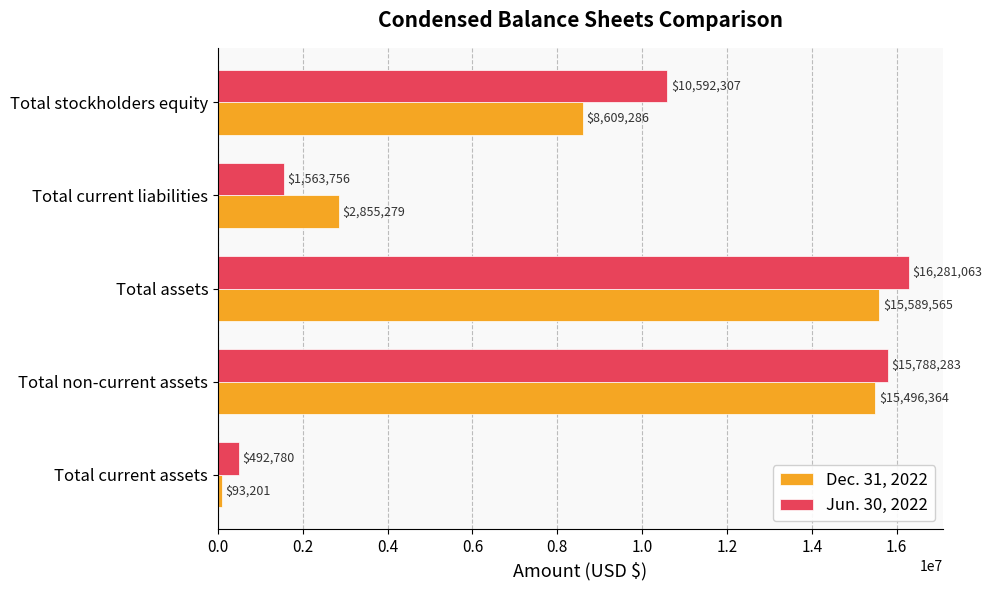

The value of Jun. 30, 2022 at Total assets is 16281063. True or false?

True